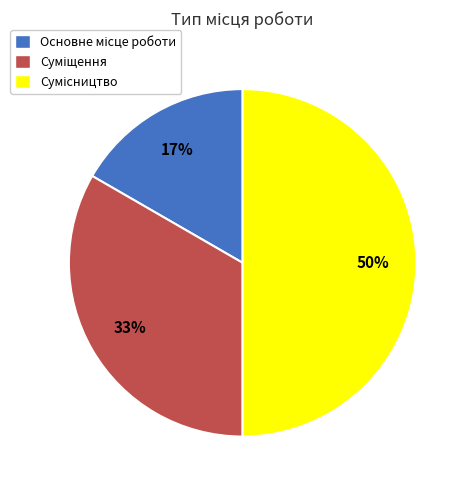

Count the number of slices in the pie.

3